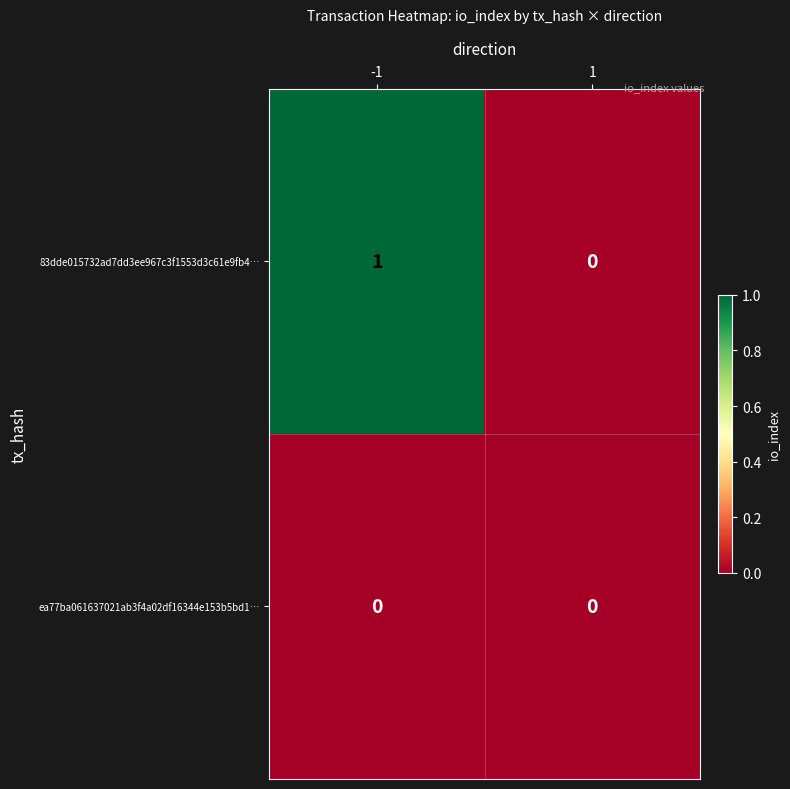

Is it true that 83dde015732ad7dd3ee967c3f1553d3c61e9fb4… equals 1 at -1?

True